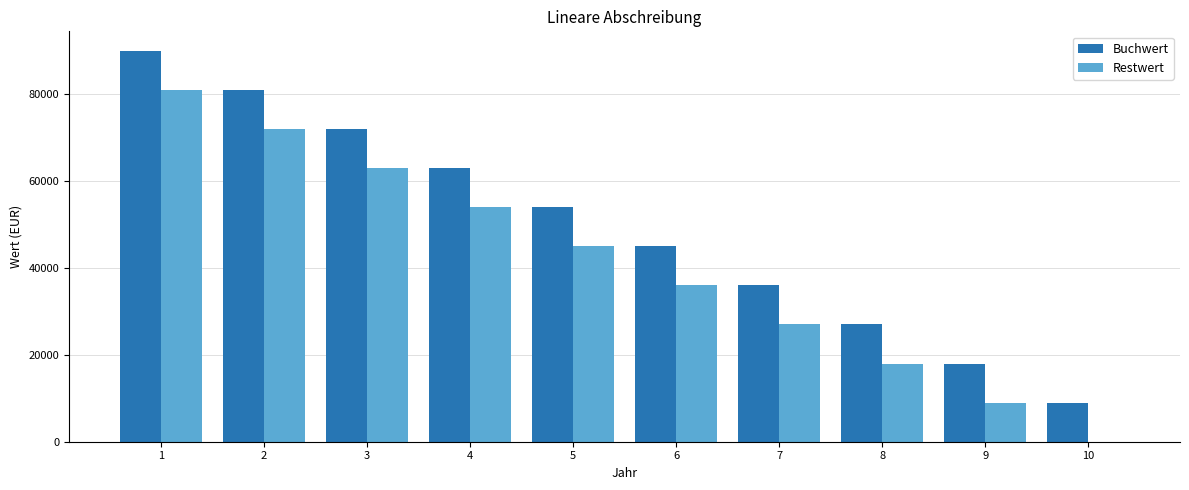

How many groups of bars are there?

10